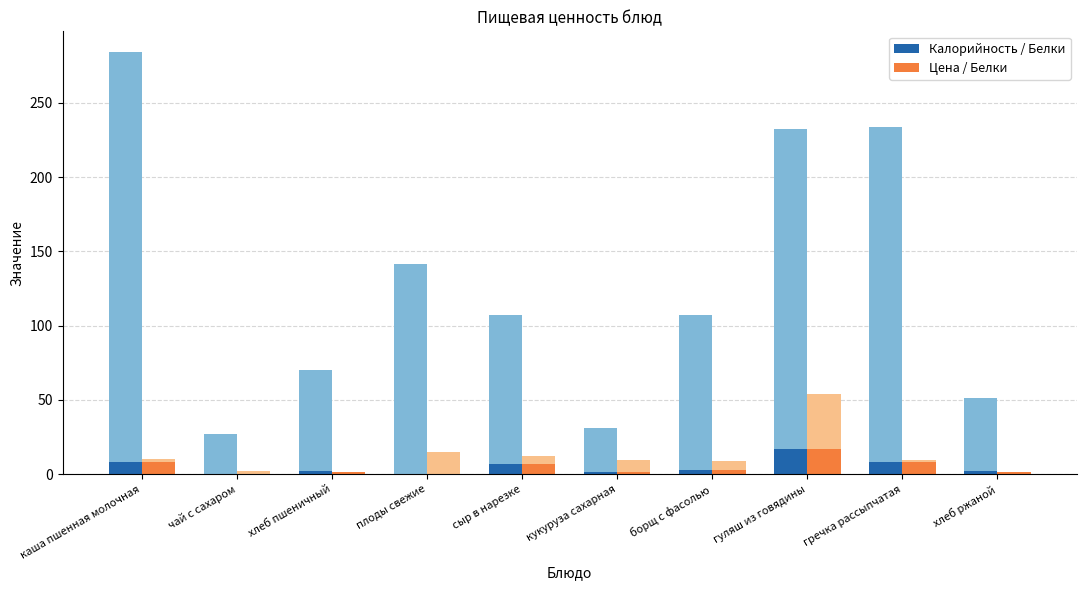

List the labels in order of Цена / Белки value, largest first.

гуляш из говядины, каша пшенная молочная, гречка рассыпчатая, сыр в нарезке, борщ с фасолью, хлеб пшеничный, хлеб ржаной, кукуруза сахарная, плоды свежие, чай с сахаром